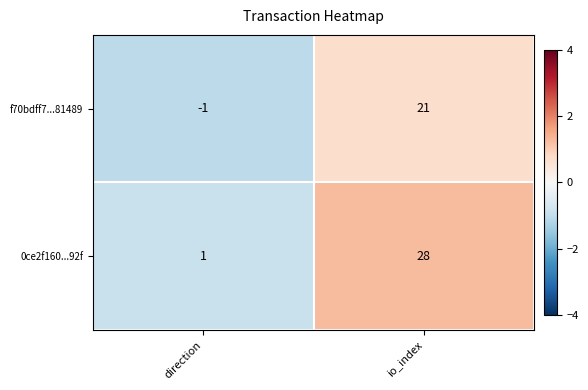

The 0ce2f160...92f series shows 1 at direction. True or false?

True